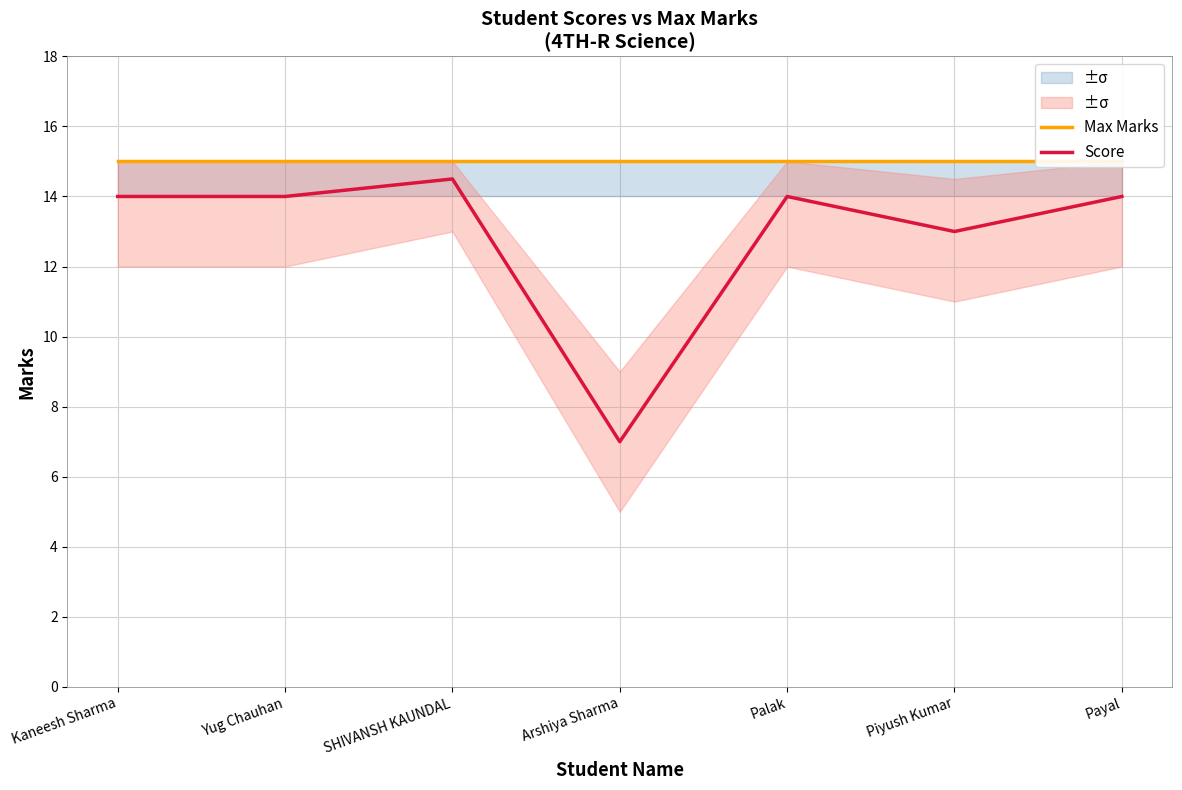

What is the label of the 1st point from the right?

Payal